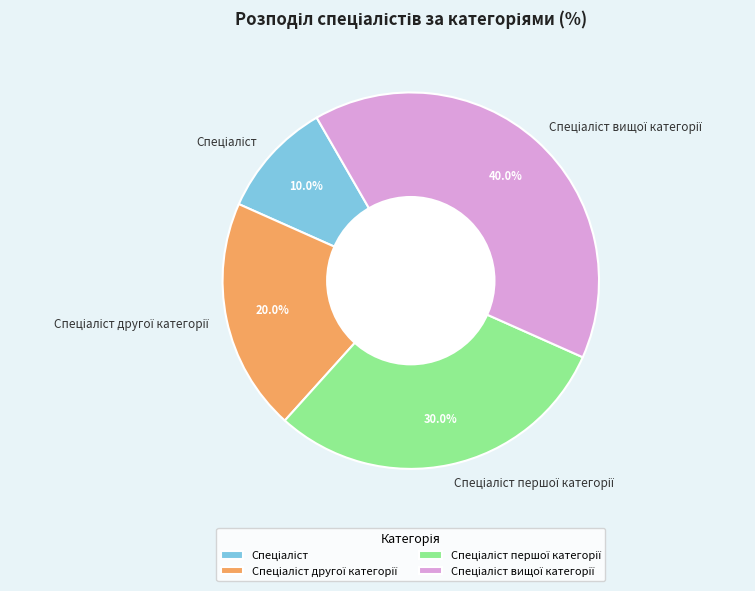

Is there a majority slice in this chart?

No